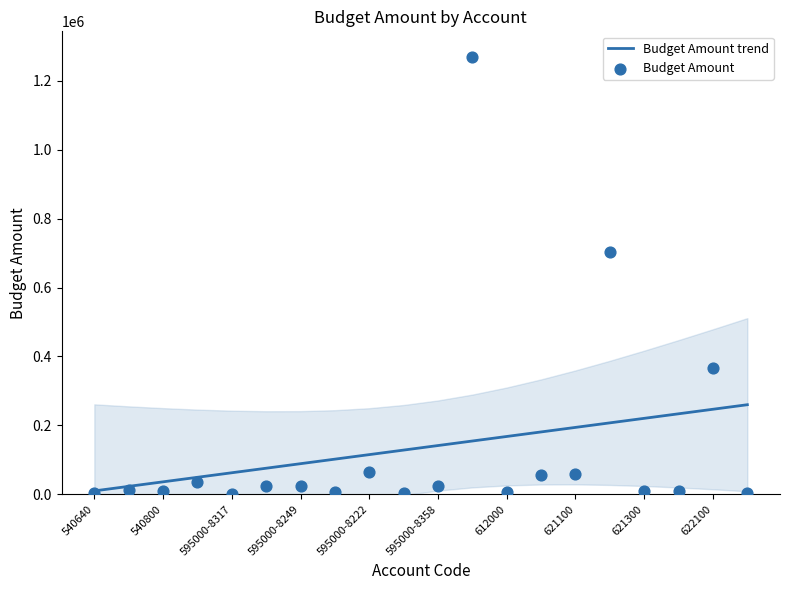

What is the highest value of the Budget Amount trend series?

259954.7